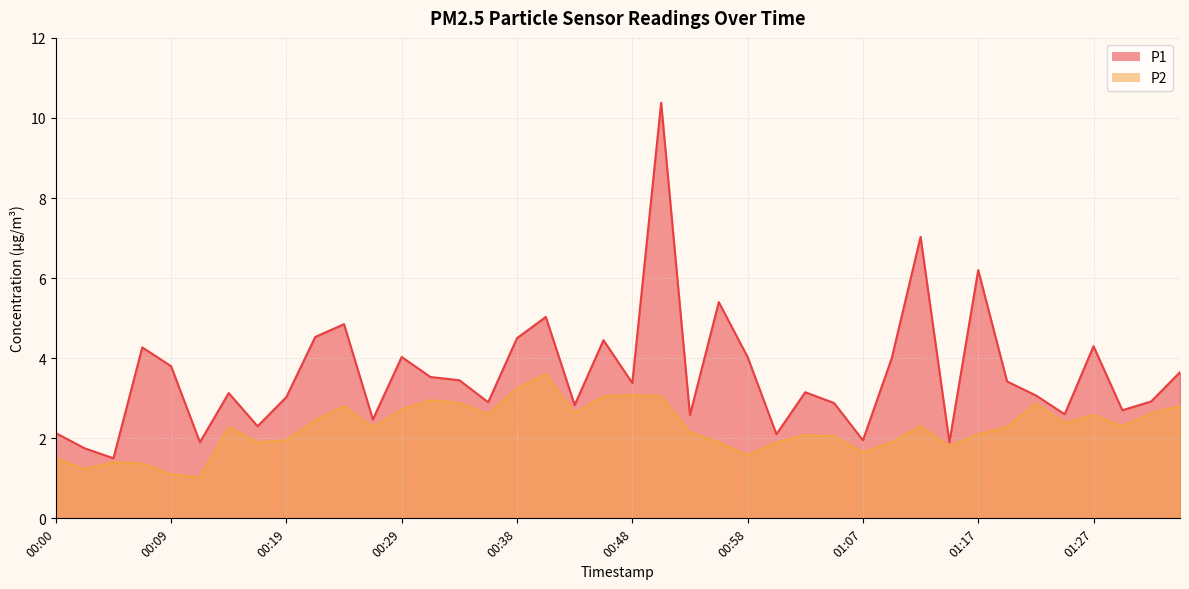

Reading left to right, what are all the values shown in this chart?

P1: 00:00=2.1	00:02=1.8	00:04=1.5	00:07=4.3	00:09=3.8	00:12=1.9	00:14=3.1	00:17=2.3	00:19=3.0	00:21=4.5	00:24=4.8	00:26=2.5	00:29=4.0	00:31=3.5	00:33=3.5	00:36=2.9	00:38=4.5	00:41=5.0	00:43=2.8	00:46=4.5	00:48=3.4	00:50=10.4	00:53=2.6	00:55=5.4	00:58=4.0	01:00=2.1	01:03=3.1	01:05=2.9	01:07=1.9	01:10=4.0	01:12=7.0	01:15=1.9	01:17=6.2	01:20=3.4	01:22=3.1	01:25=2.6	01:27=4.3	01:29=2.7	01:32=2.9	01:34=3.6
P2: 00:00=1.5	00:02=1.2	00:04=1.4	00:07=1.4	00:09=1.1	00:12=1.0	00:14=2.3	00:17=1.9	00:19=1.9	00:21=2.5	00:24=2.8	00:26=2.3	00:29=2.7	00:31=3.0	00:33=2.9	00:36=2.6	00:38=3.2	00:41=3.6	00:43=2.6	00:46=3.0	00:48=3.1	00:50=3.0	00:53=2.1	00:55=1.9	00:58=1.6	01:00=1.9	01:03=2.1	01:05=2.0	01:07=1.6	01:10=1.9	01:12=2.3	01:15=1.8	01:17=2.1	01:20=2.3	01:22=2.9	01:25=2.4	01:27=2.6	01:29=2.3	01:32=2.6	01:34=2.8